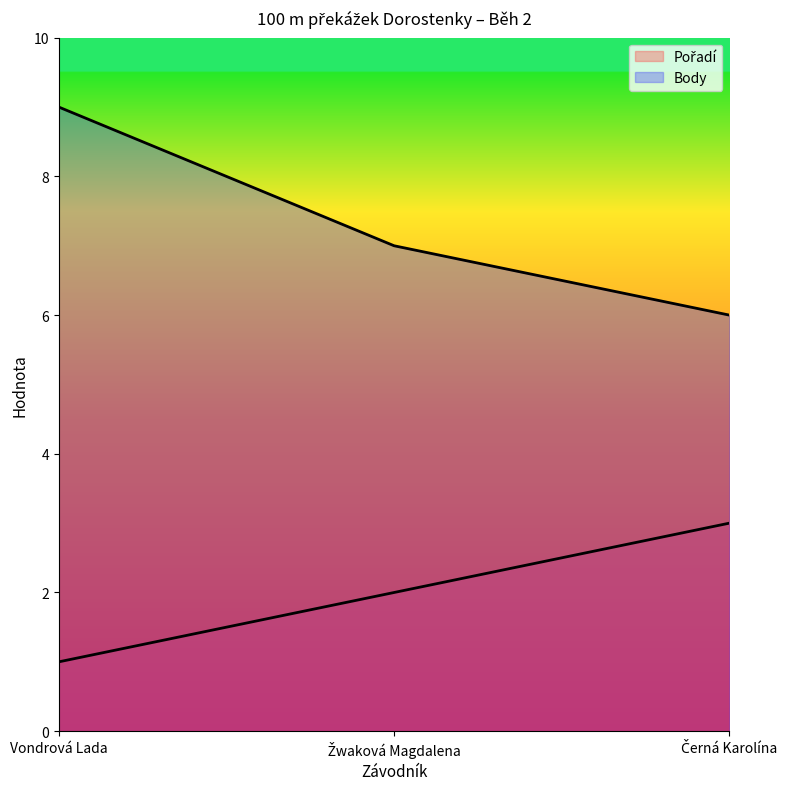

Reading left to right, extract all data points from this chart.

Pořadí: 1	2	3
Body: 9	7	6